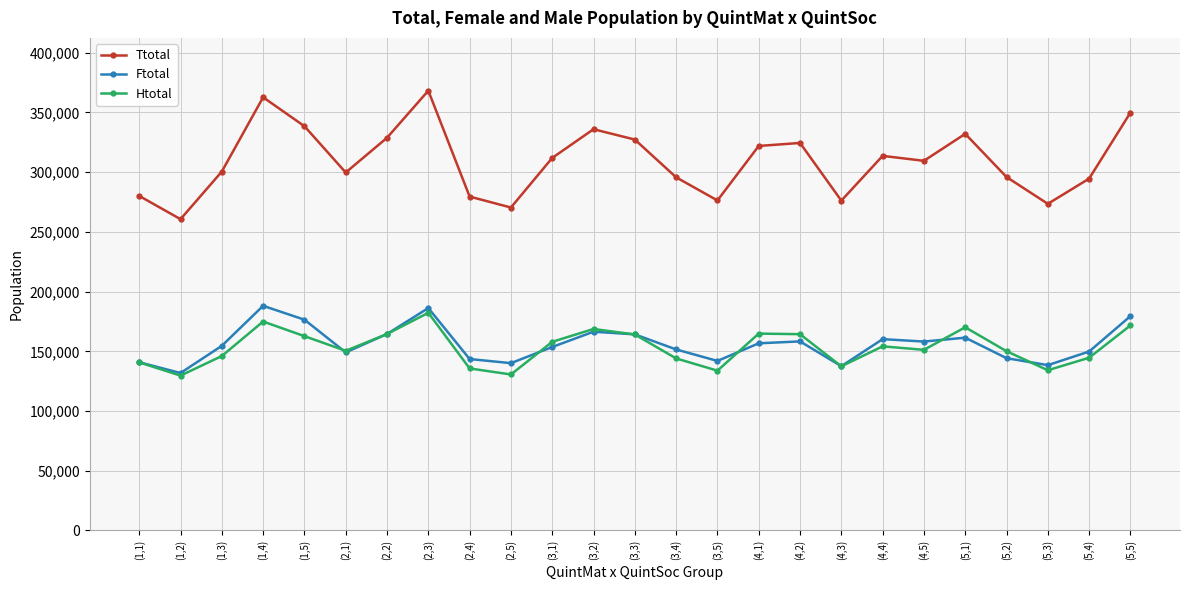

At how many categories does at least one series exceed 170290?

25